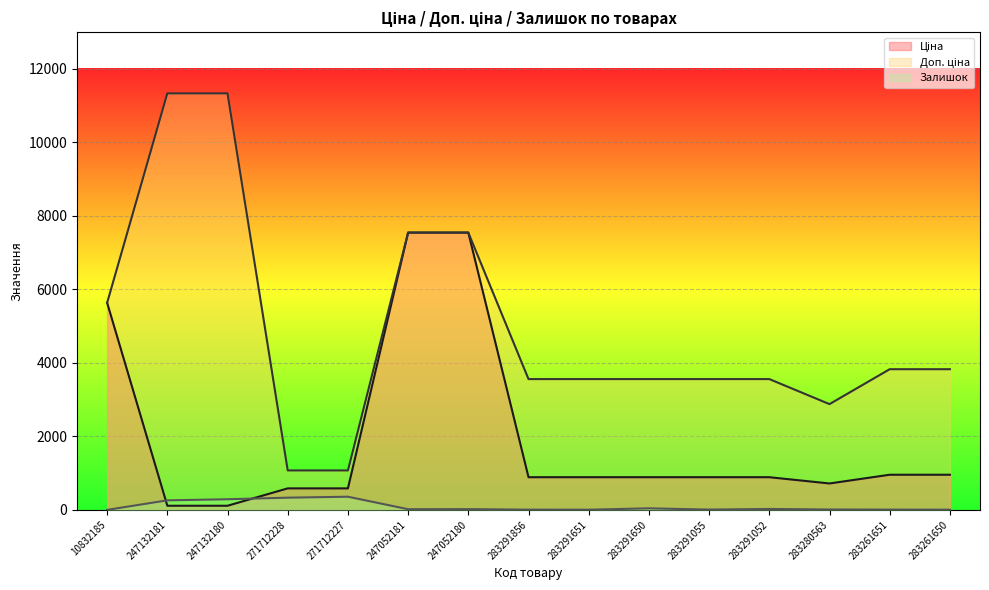

Read the Ціна value at 247052180.

7545.9